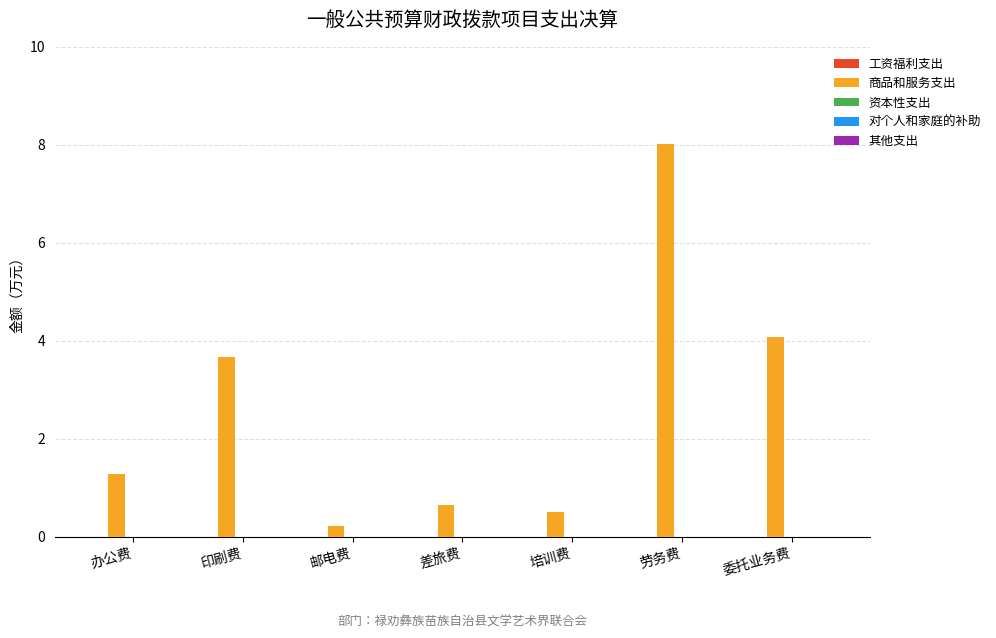

Between 劳务费 and 培训费, which is larger?

劳务费